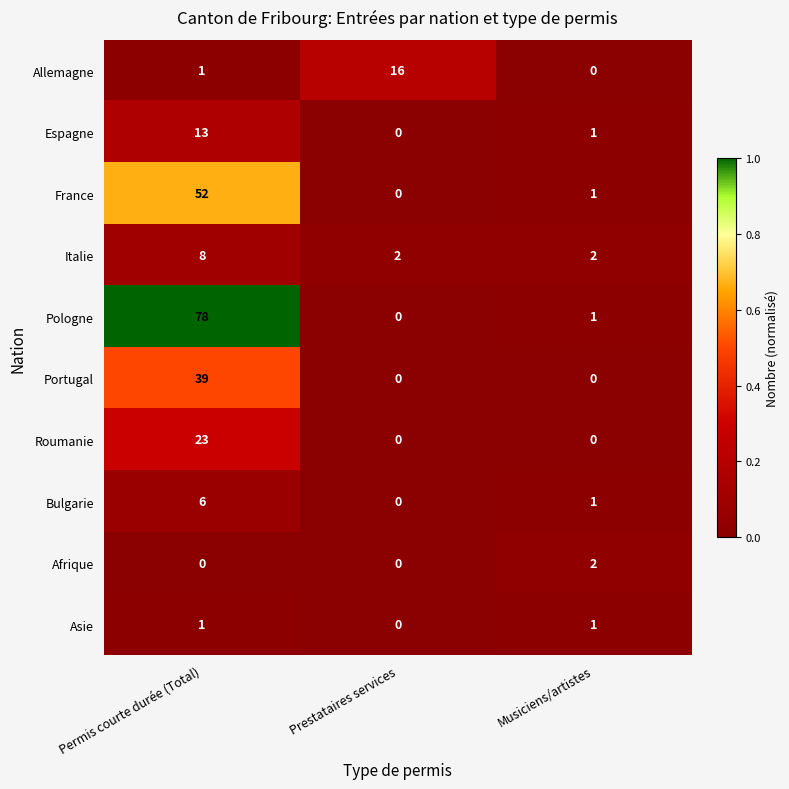

At how many categories does at least one series exceed 0?

3